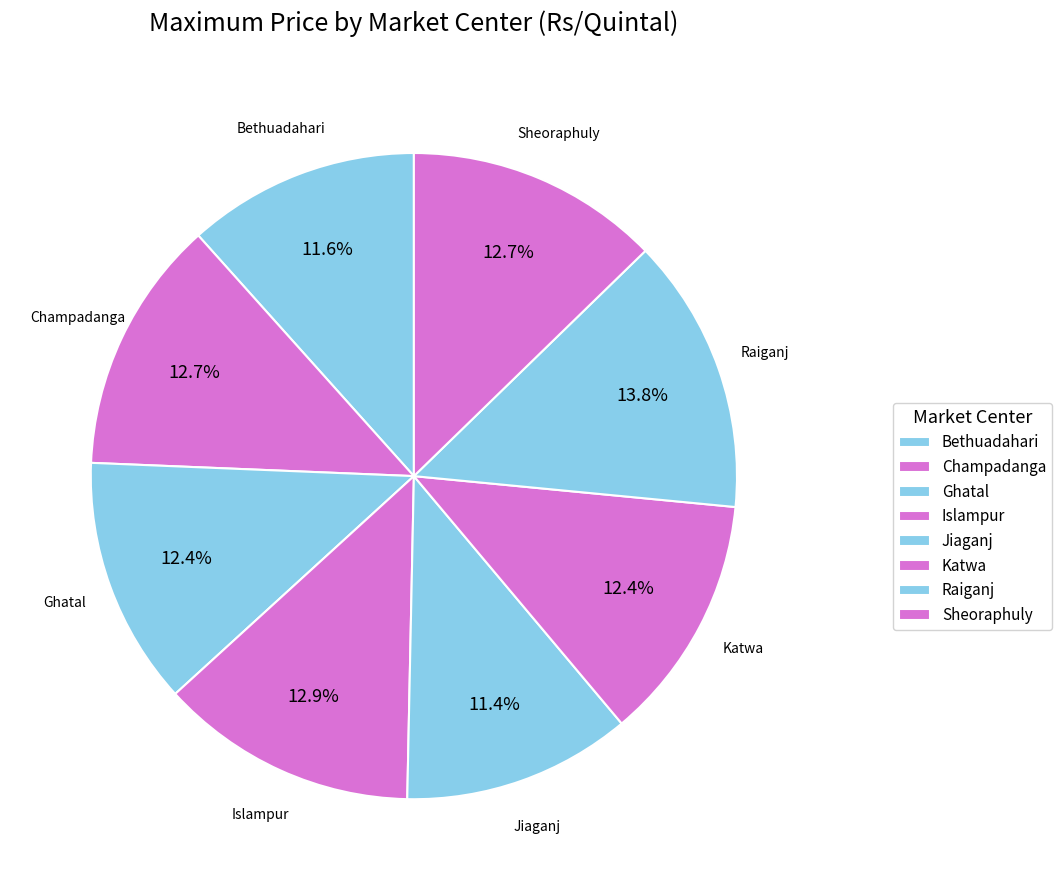

Is Raiganj the majority of the pie?

No